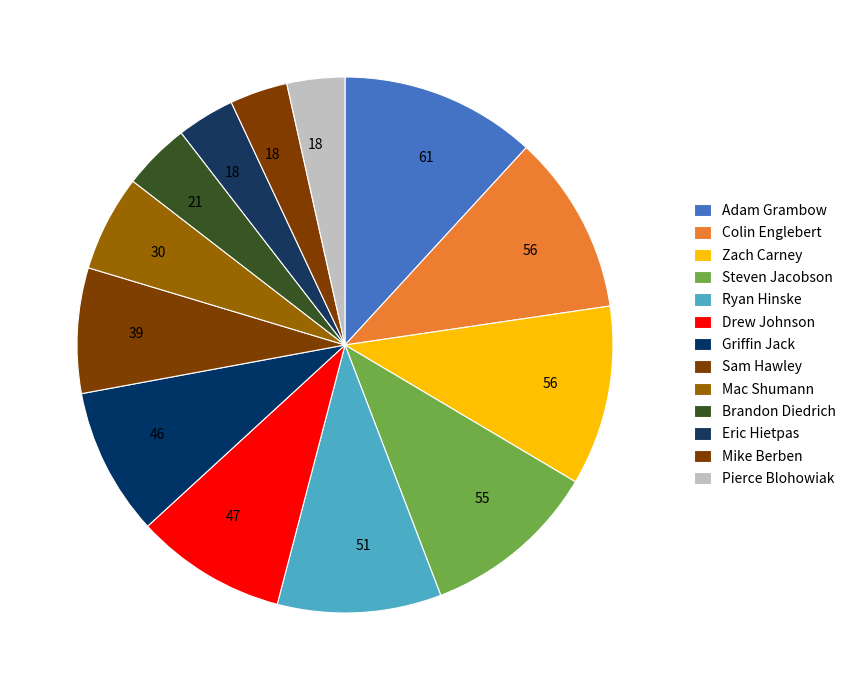

What is the smallest slice in the pie chart?

Eric Hietpas